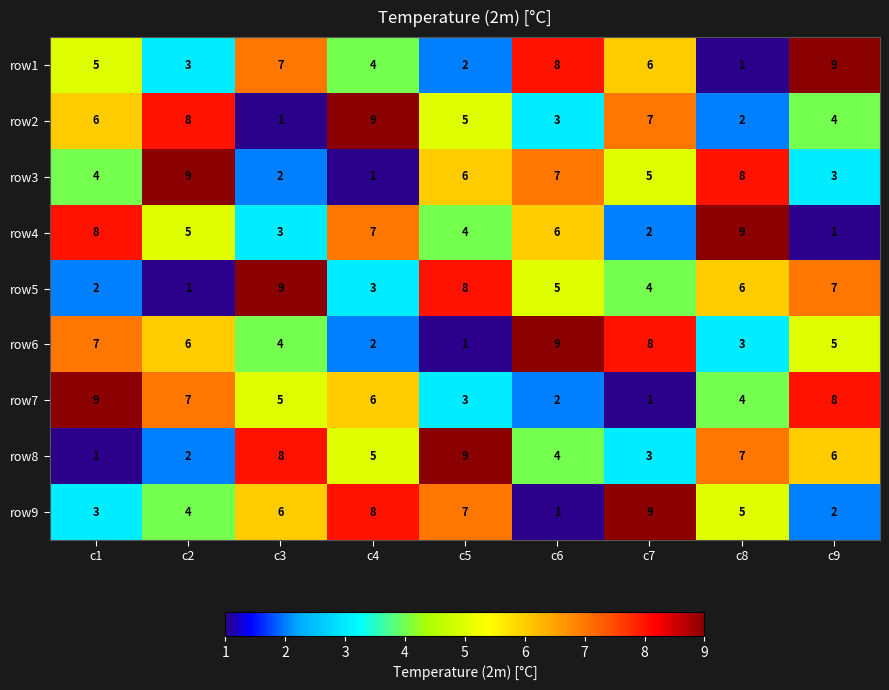

What is the difference between the highest and lowest values at c6?

8